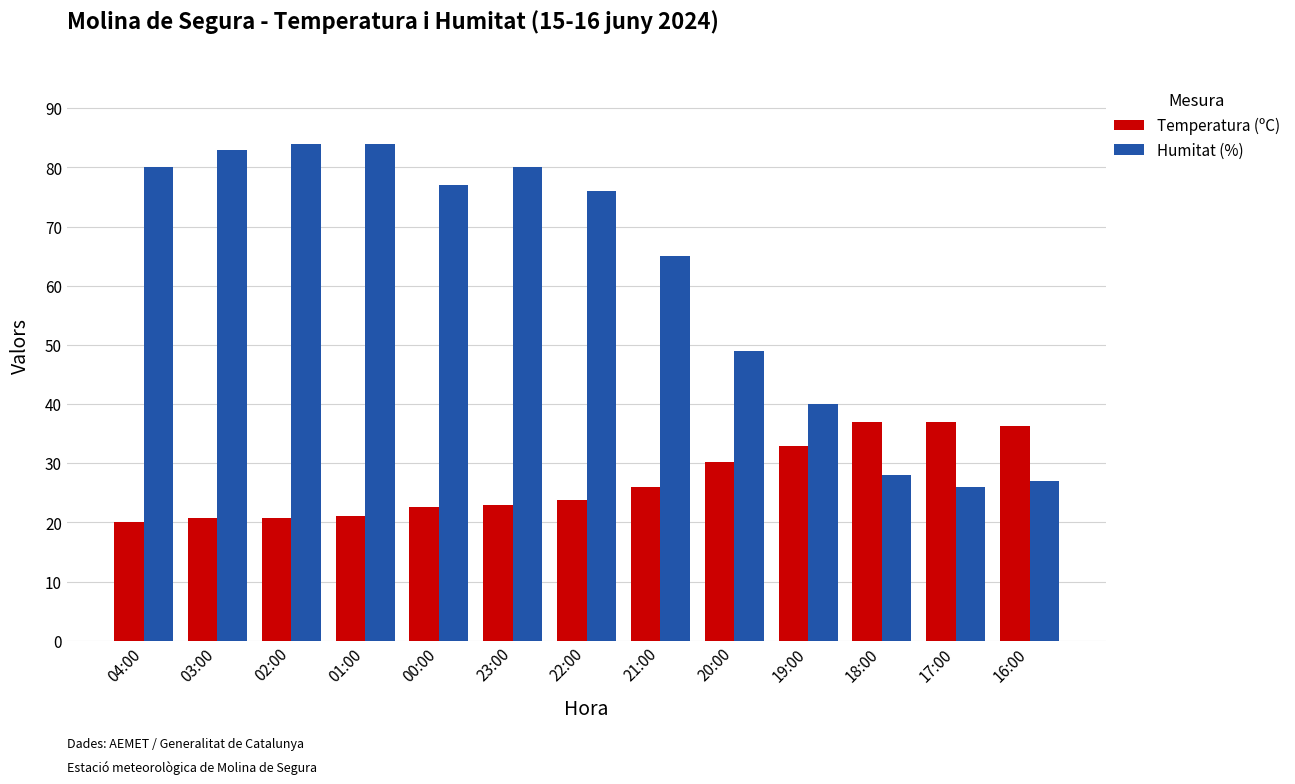

The value of Temperatura (ºC) at 19:00 is 55.0. True or false?

False